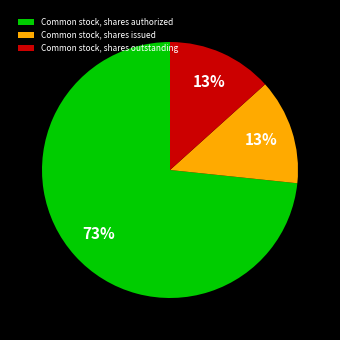

To the nearest percent, what is the average slice percentage?

33%